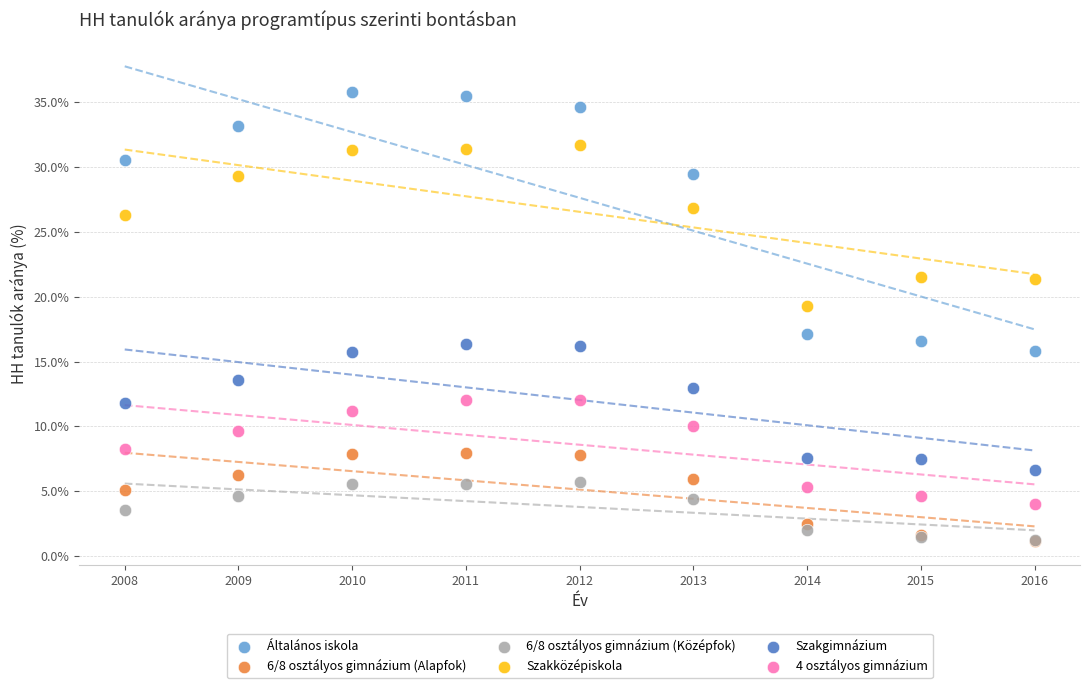

What are all the series names shown in the legend?

Általános iskola, 6/8 osztályos gimnázium (Alapfok), 6/8 osztályos gimnázium (Középfok), Szakközépiskola, Szakgimnázium, 4 osztályos gimnázium